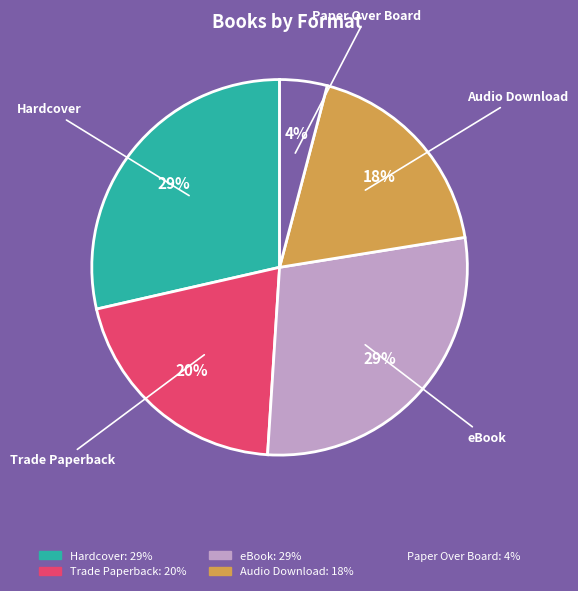

To the nearest percent, what is the difference between the Audio Download and Paper Over Board slice percentages?

14%